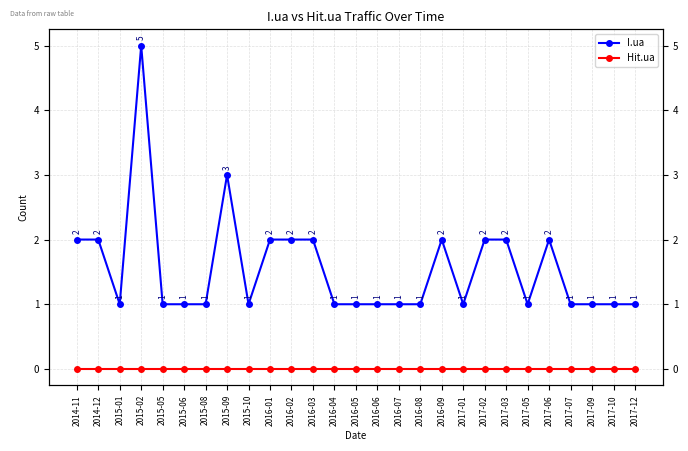

Which series has the largest total across all categories?

I.ua